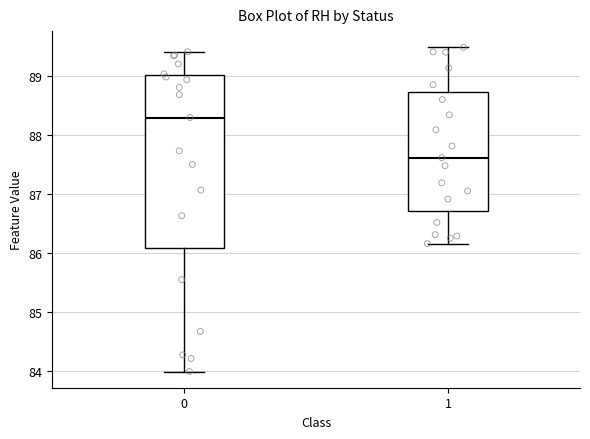

Reading left to right, read every box against the y-axis: the position of its median line, the range the box covers, and the ends of its whiskers. The values are not printed on the chart, so give them approximately, as read against the axis.

0: median 88.3, box 86.1 to 89.0, whiskers 84.0 to 89.4
1: median 87.6, box 86.7 to 88.7, whiskers 86.2 to 89.5